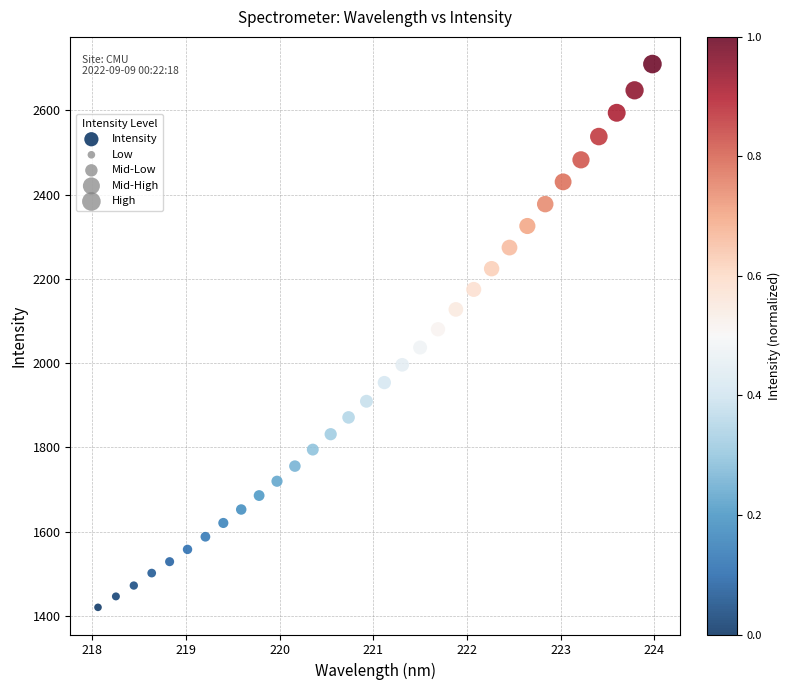

What is the range of X values (max minus min)?

5.9